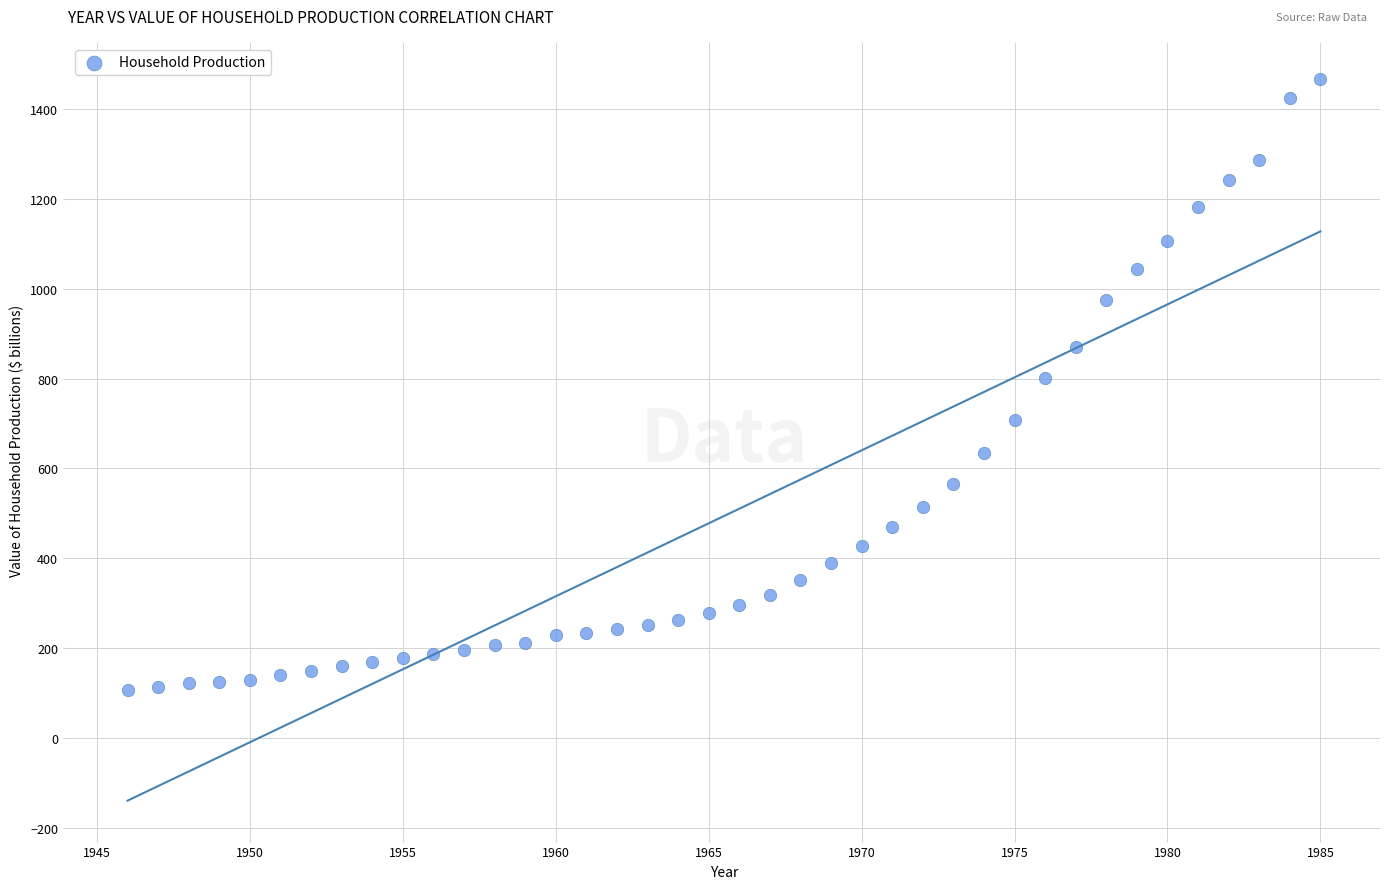

What is the range of X values (max minus min)?

39.0